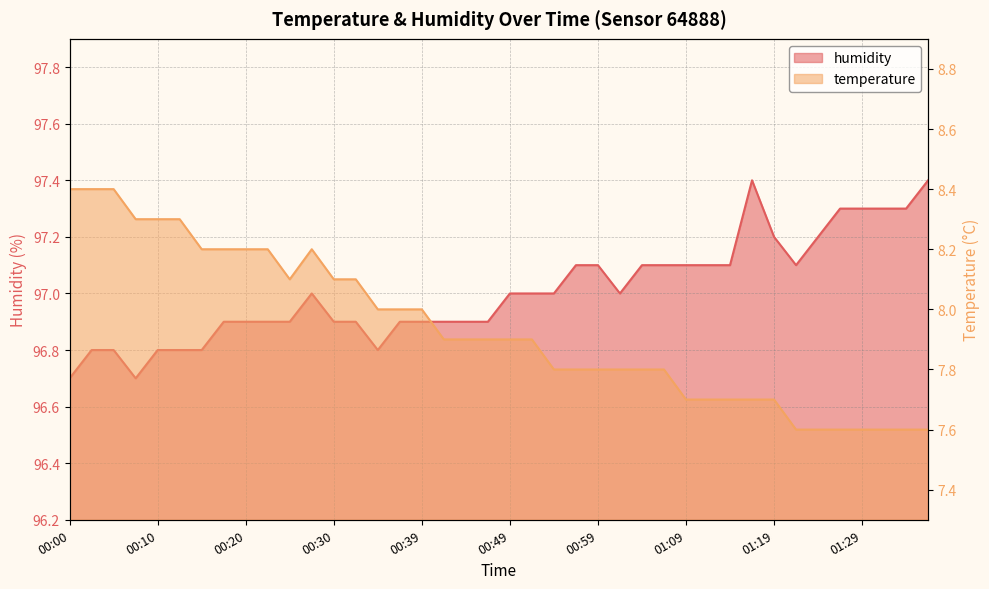

What is the sum of the temperature values at 00:39 and 00:37?

16.0